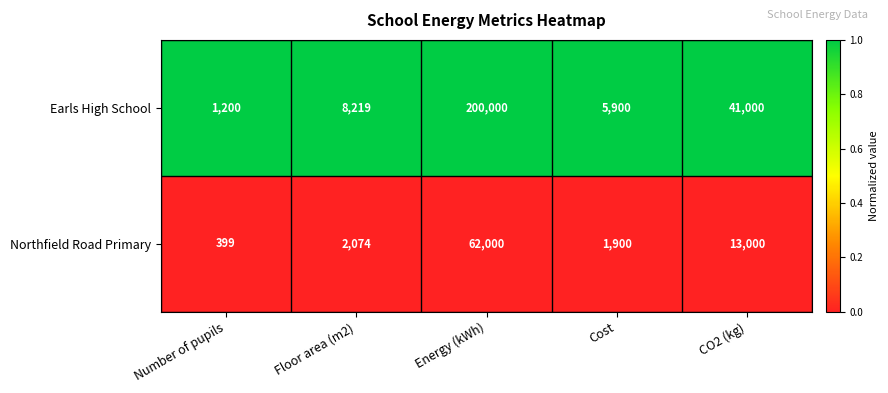

What value does the Earls High School series have at Floor area (m2), to the nearest 50?

8200